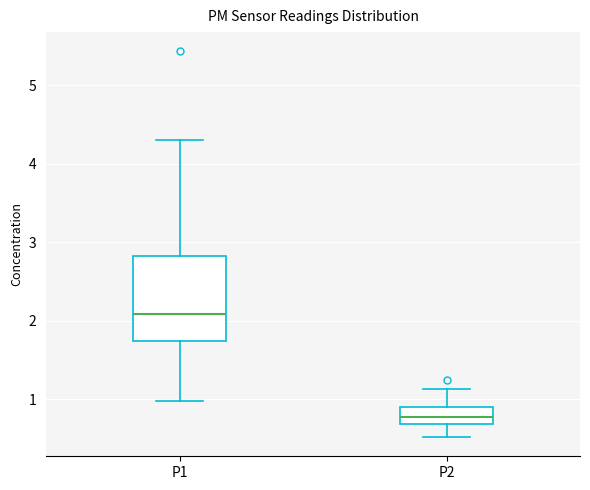

Which box has the highest median line?

P1